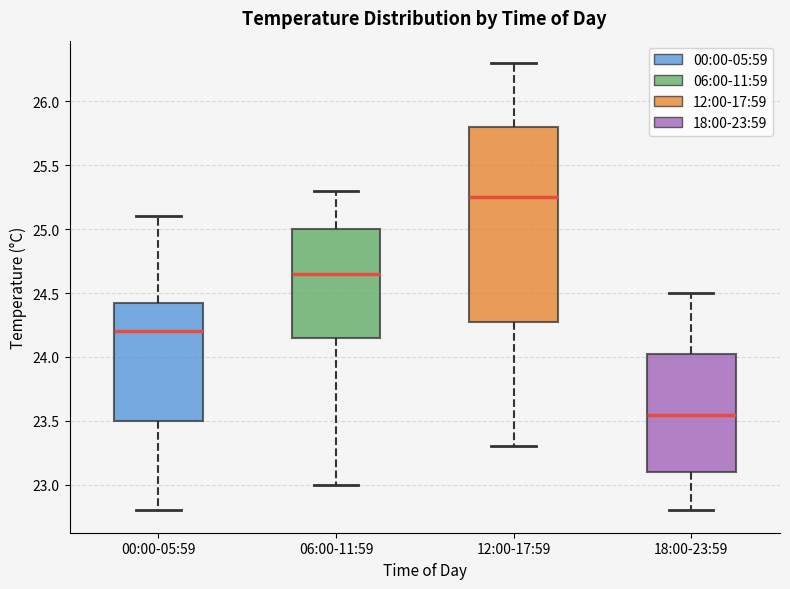

Reading left to right, transcribe this box plot: for each box, give where its median line is, the range the box spans, and where its two whiskers end, as read against the y-axis. The values are not printed on the chart, so give them approximately, as read against the axis.

00:00-05:59: median 24.20, box 23.50 to 24.45, whiskers 22.80 to 25.10
06:00-11:59: median 24.65, box 24.15 to 25.00, whiskers 23.00 to 25.30
12:00-17:59: median 25.25, box 24.30 to 25.80, whiskers 23.30 to 26.30
18:00-23:59: median 23.55, box 23.10 to 24.05, whiskers 22.80 to 24.50